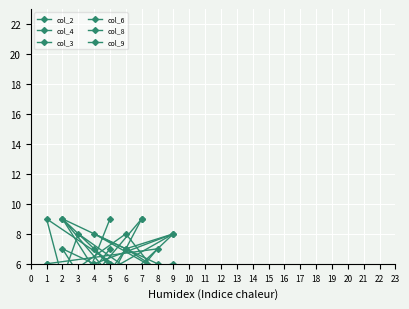

What is the value of the col_6 point at the 1st from the left?

4